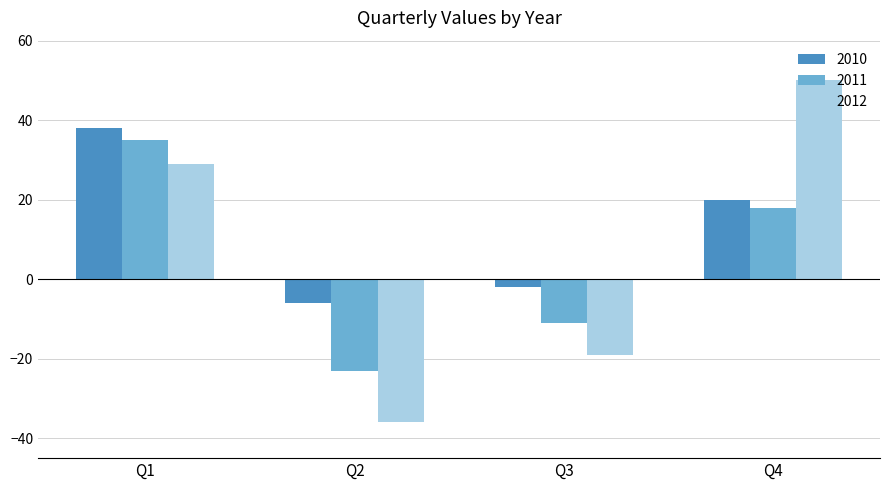

At which label is 2011 closest to 6?

Q4